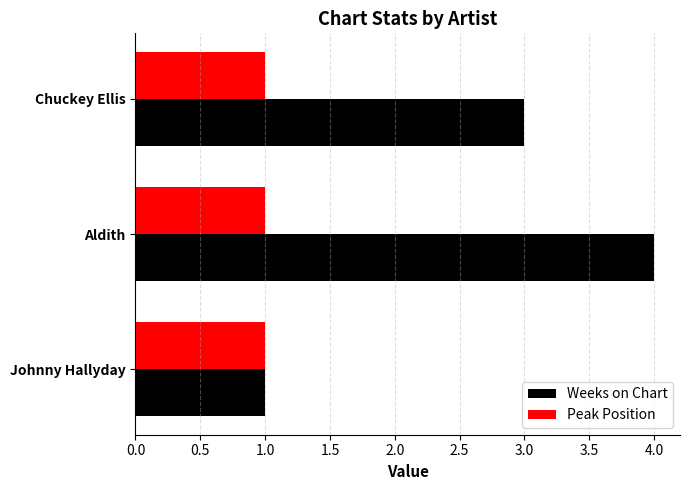

Rank the series by their maximum value, from lowest to highest.

Peak Position, Weeks on Chart